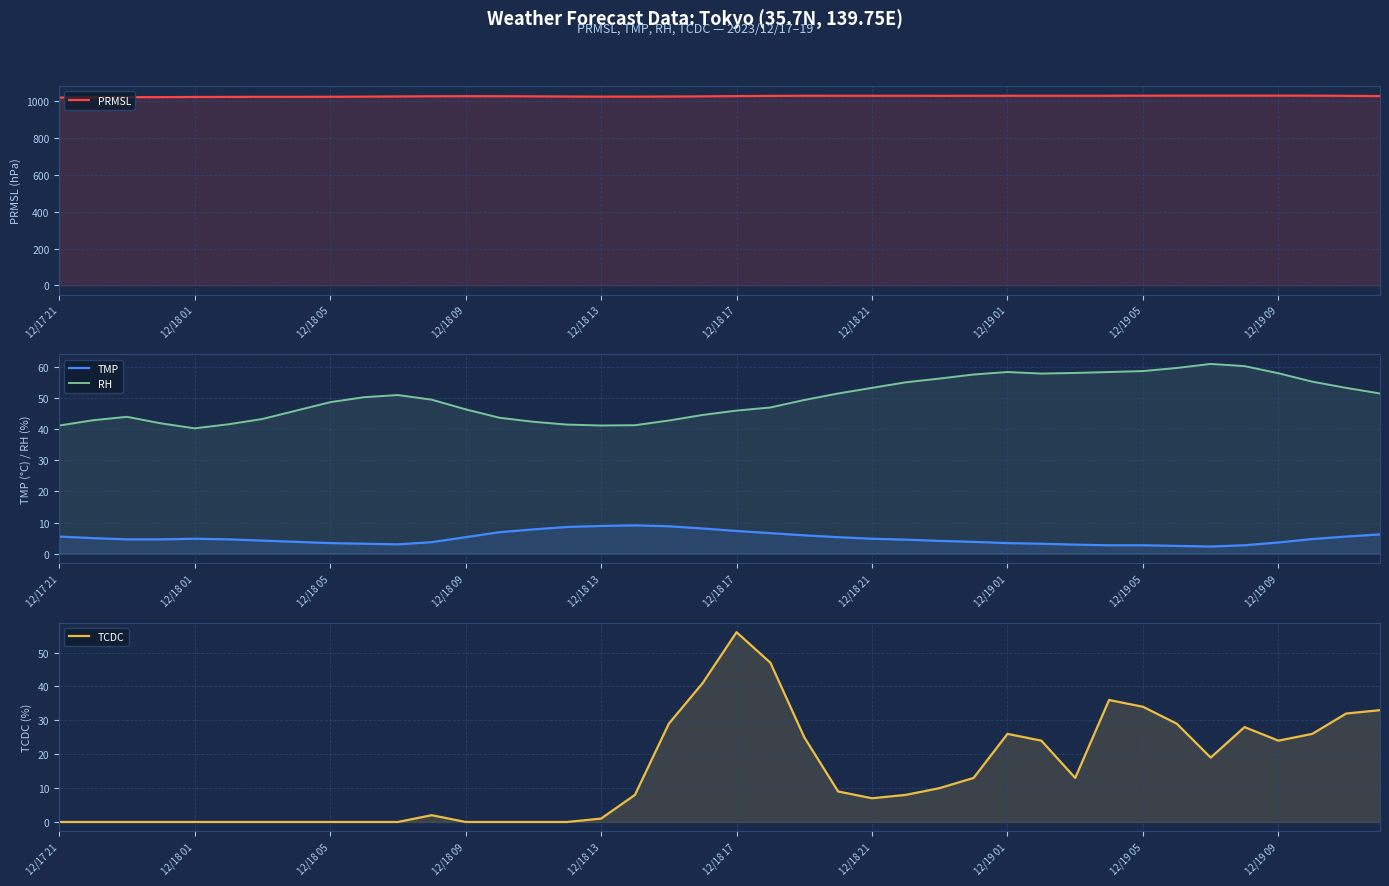

The PRMSL series shows 613.2 at 34. True or false?

False